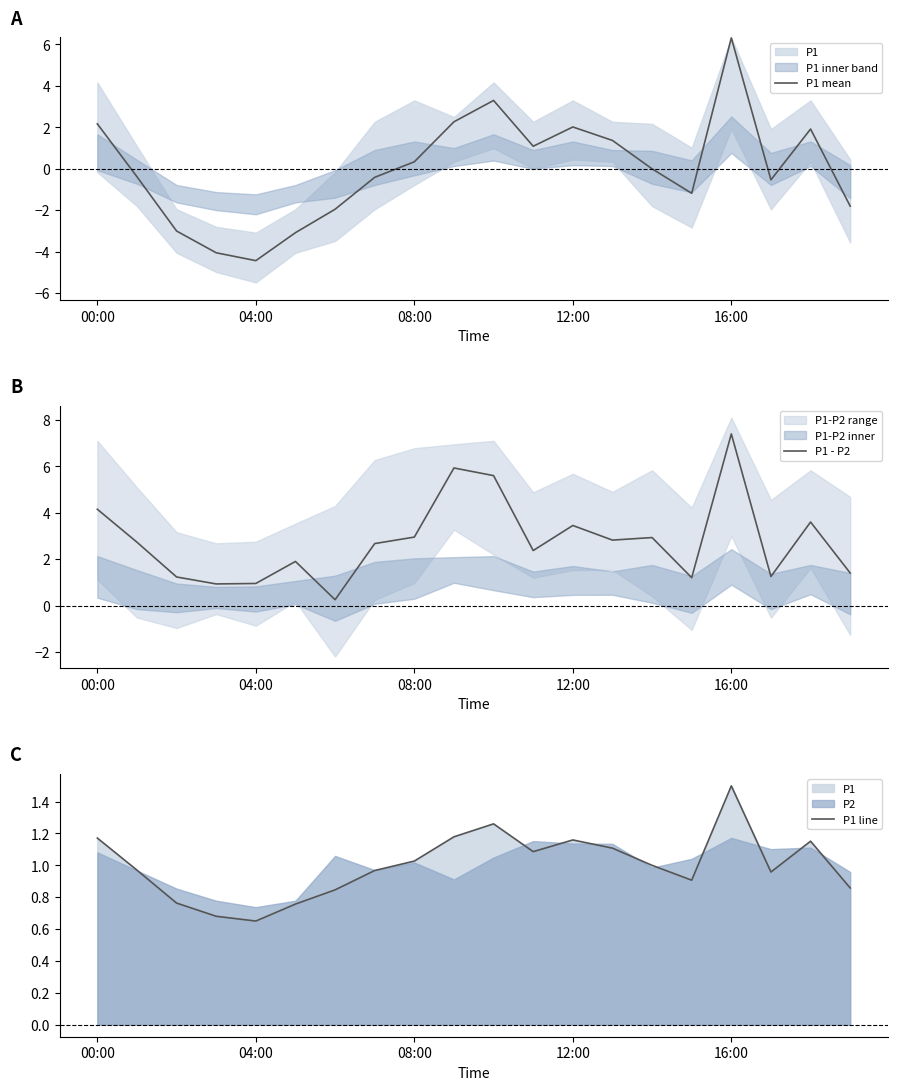

Reading right to left, transcribe all the data shown in this chart.

P1 mean: -1.8	1.9	-0.5	6.3	-1.2	0.0	1.4	2.0	1.1	3.3	2.3	0.3	-0.4	-1.9	-3.1	-4.4	-4.0	-3.0	-0.4	2.2
P1 - P2: 1.4	3.6	1.2	7.4	1.2	2.9	2.8	3.4	2.4	5.6	5.9	2.9	2.7	0.2	1.9	1.0	0.9	1.2	2.7	4.2
P1 line: 0.9	1.2	1.0	1.5	0.9	1.0	1.1	1.2	1.1	1.3	1.2	1.0	1.0	0.8	0.8	0.7	0.7	0.8	1.0	1.2